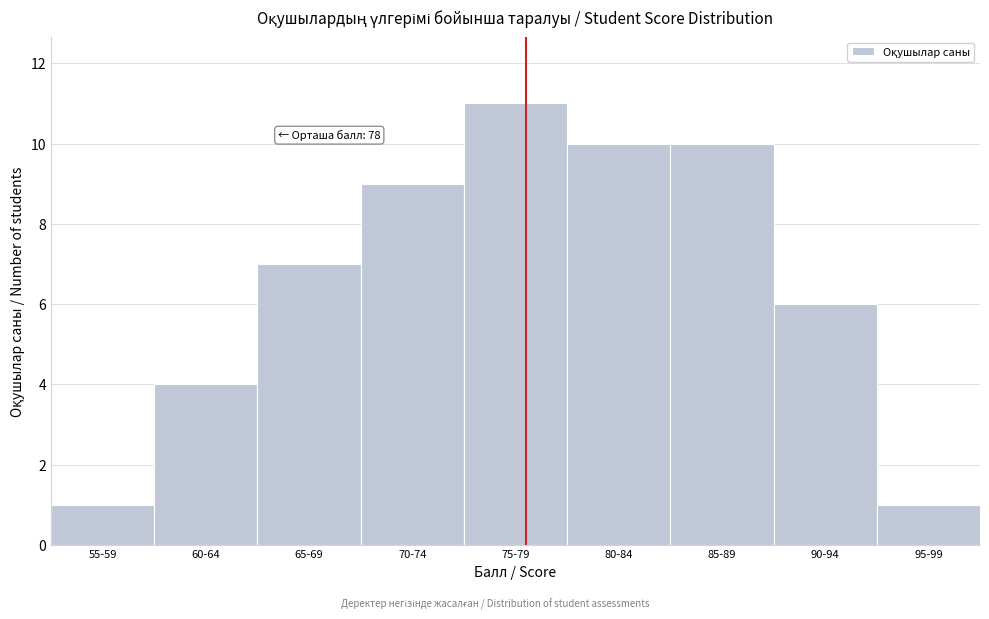

Reading left to right, extract all data points from this chart.

55-59=1	60-64=4	65-69=7	70-74=9	75-79=11	80-84=10	85-89=10	90-94=6	95-99=1